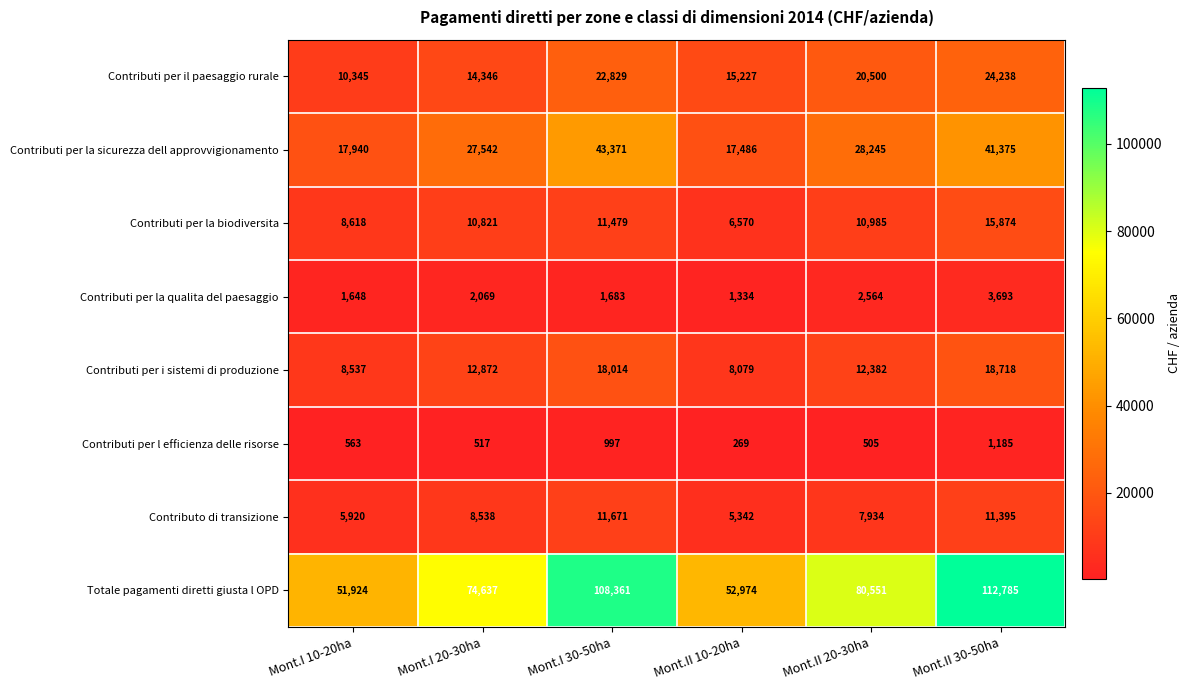

Where is Contributi per i sistemi di produzione nearest to the value 13398?

Mont.I 20-30ha